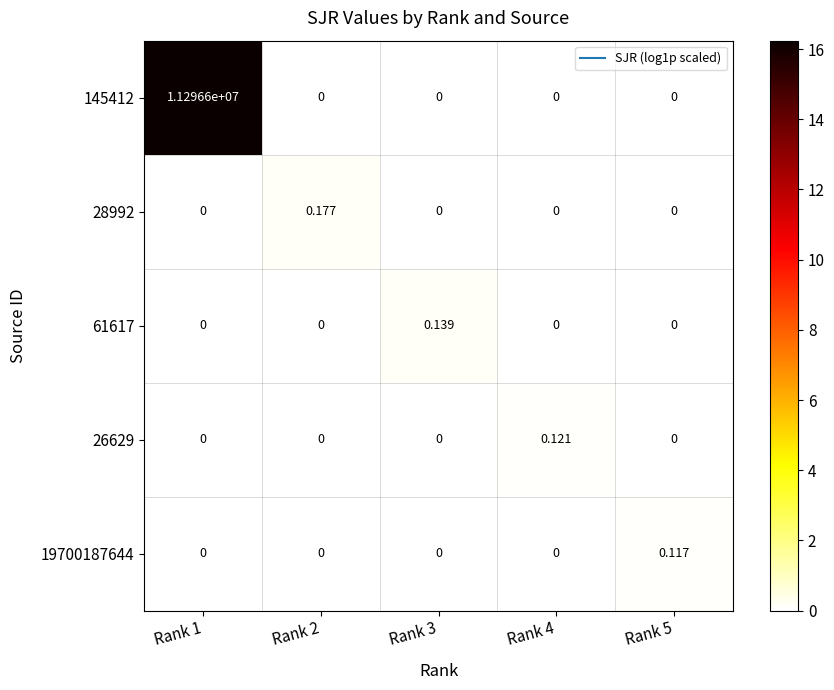

Is the value of 26629 at Rank 4 greater than the value of 145412 at Rank 1?

No